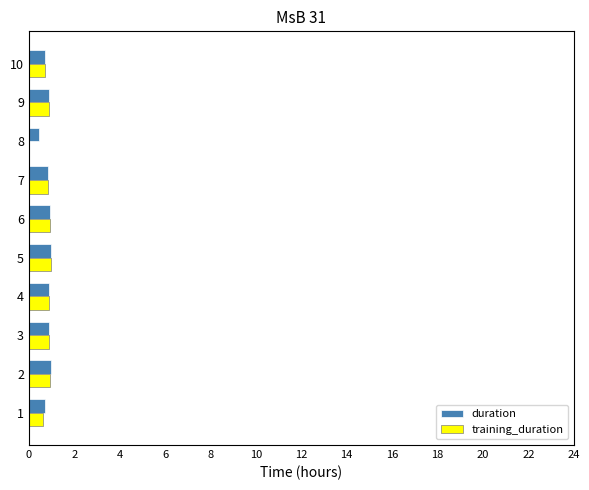

Is it true that duration equals 0.9 at 3?

True